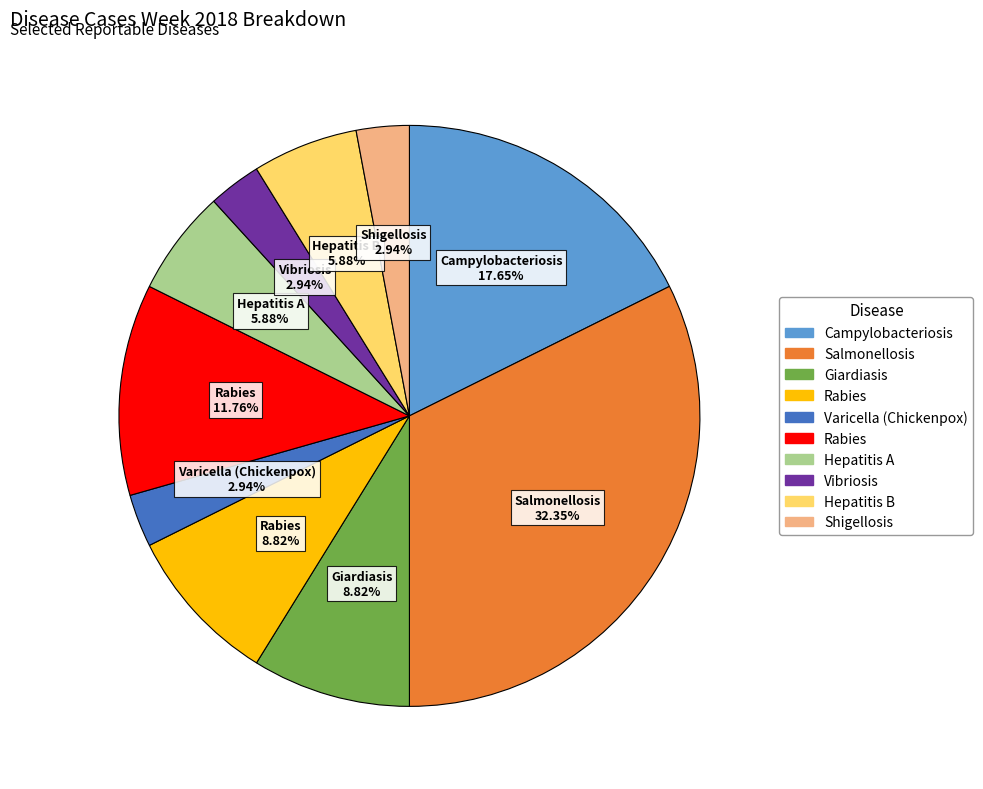

Is there any slice that represents more than half of the pie?

No